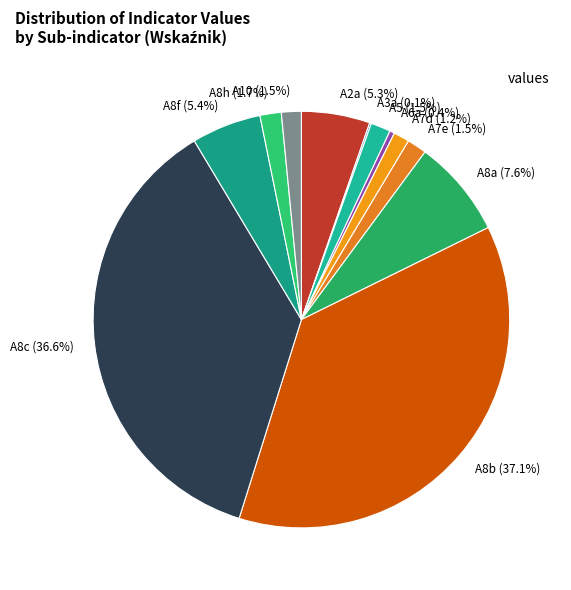

Between A8h and A8a, which is larger?

A8a